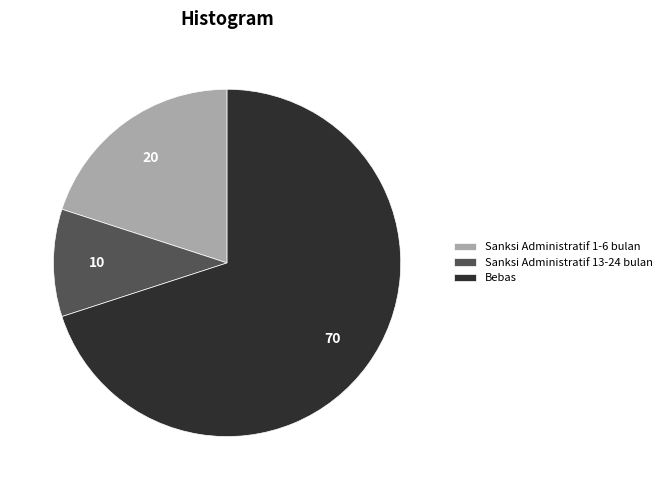

Approximately how many times larger is the value at Bebas compared to Sanksi Administratif 13-24 bulan?

7.0